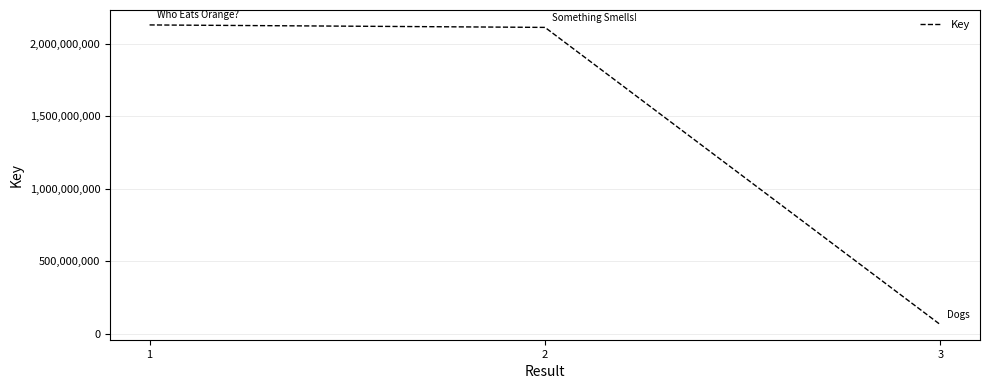

How many series are shown in this chart?

1